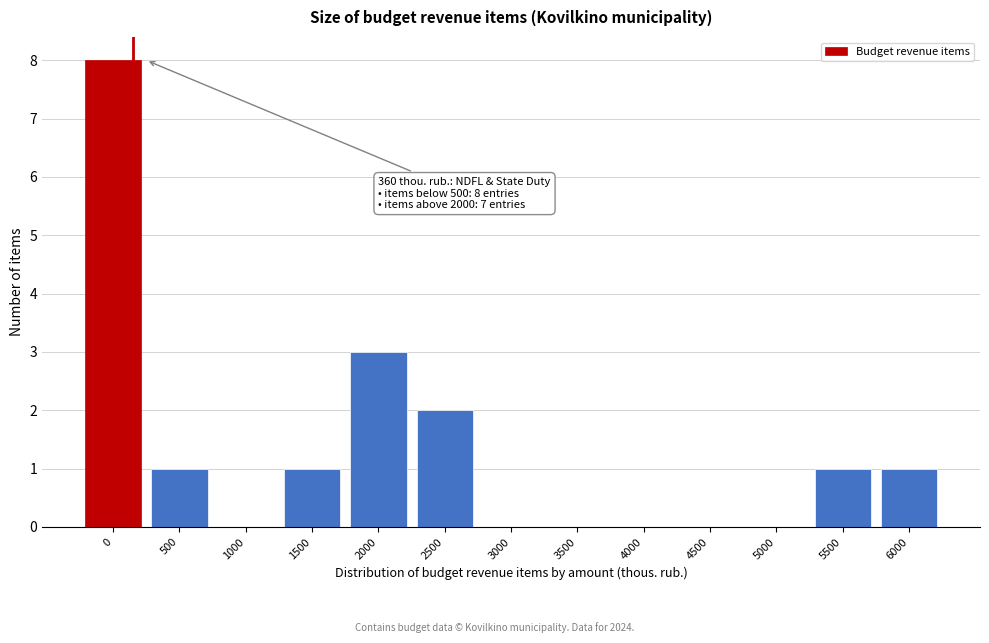

Reading left to right, transcribe all the data shown in this chart.

0=8	500=1	1000=0	1500=1	2000=3	2500=2	3000=0	3500=0	4000=0	4500=0	5000=0	5500=1	6000=1